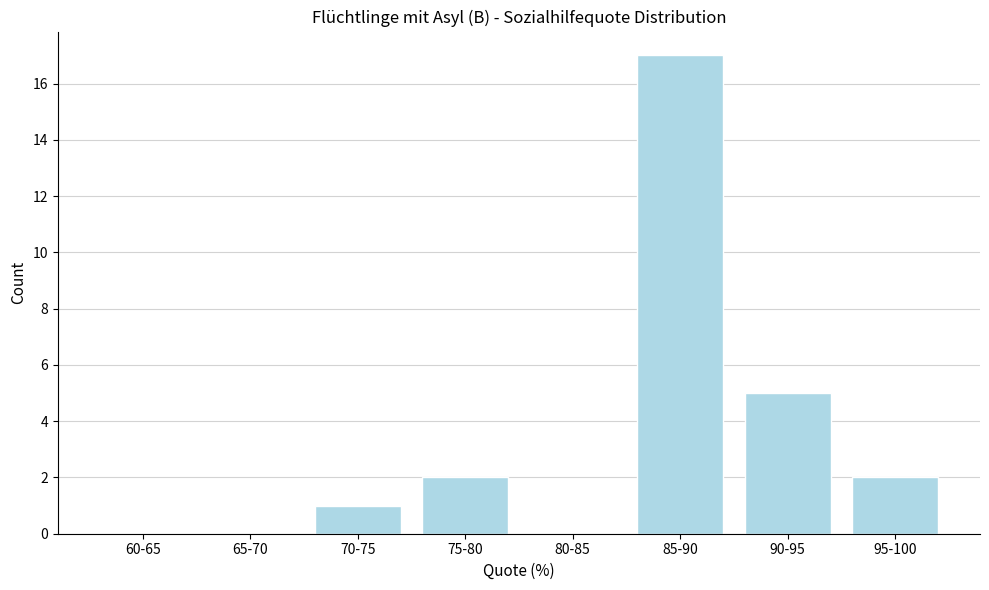

Reading left to right, list all the values displayed in this chart.

60-65=0	65-70=0	70-75=1	75-80=2	80-85=0	85-90=17	90-95=5	95-100=2